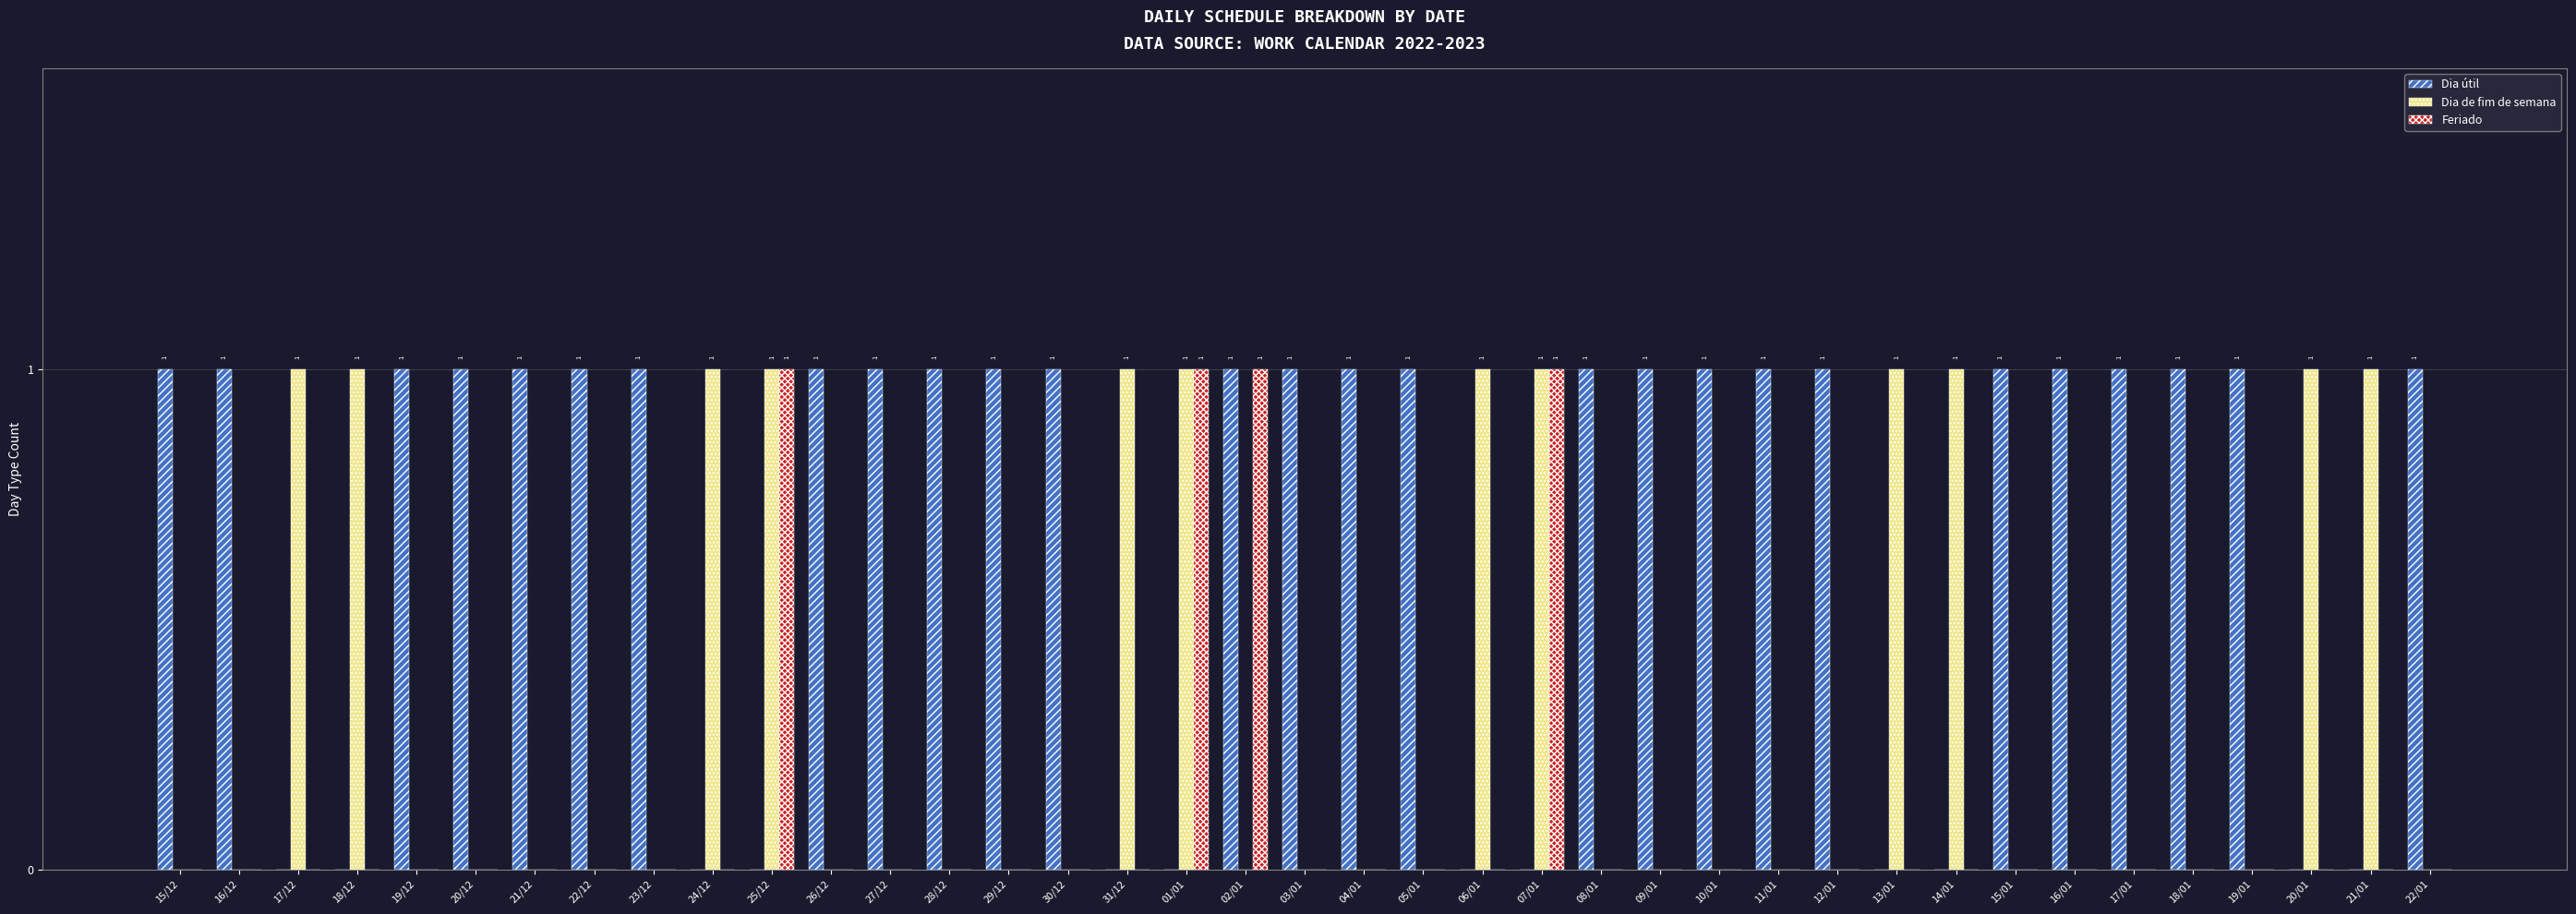

Reading right to left, extract all data points from this chart.

Dia útil: 1	0	0	1	1	1	1	1	0	0	1	1	1	1	1	0	0	1	1	1	1	0	0	1	1	1	1	1	0	0	1	1	1	1	1	0	0	1	1
Dia de fim de semana: 0	1	1	0	0	0	0	0	1	1	0	0	0	0	0	1	1	0	0	0	0	1	1	0	0	0	0	0	1	1	0	0	0	0	0	1	1	0	0
Feriado: 0	0	0	0	0	0	0	0	0	0	0	0	0	0	0	1	0	0	0	0	1	1	0	0	0	0	0	0	1	0	0	0	0	0	0	0	0	0	0